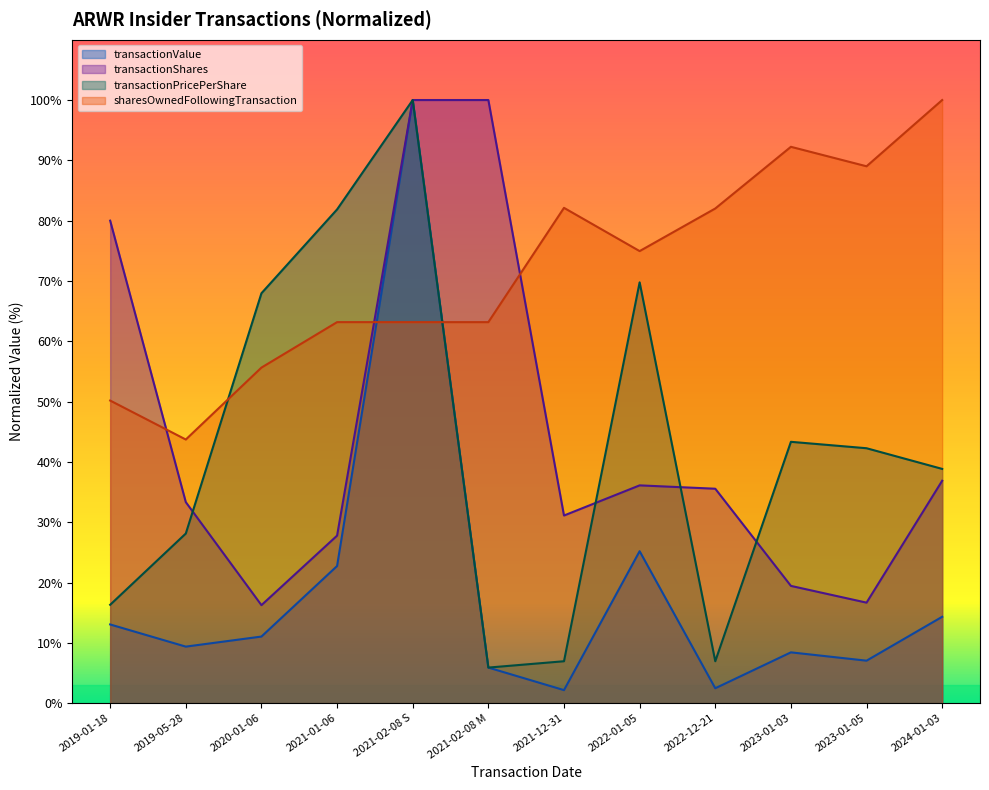

Which category has the highest value in the transactionPricePerShare series?

2021-02-08 S